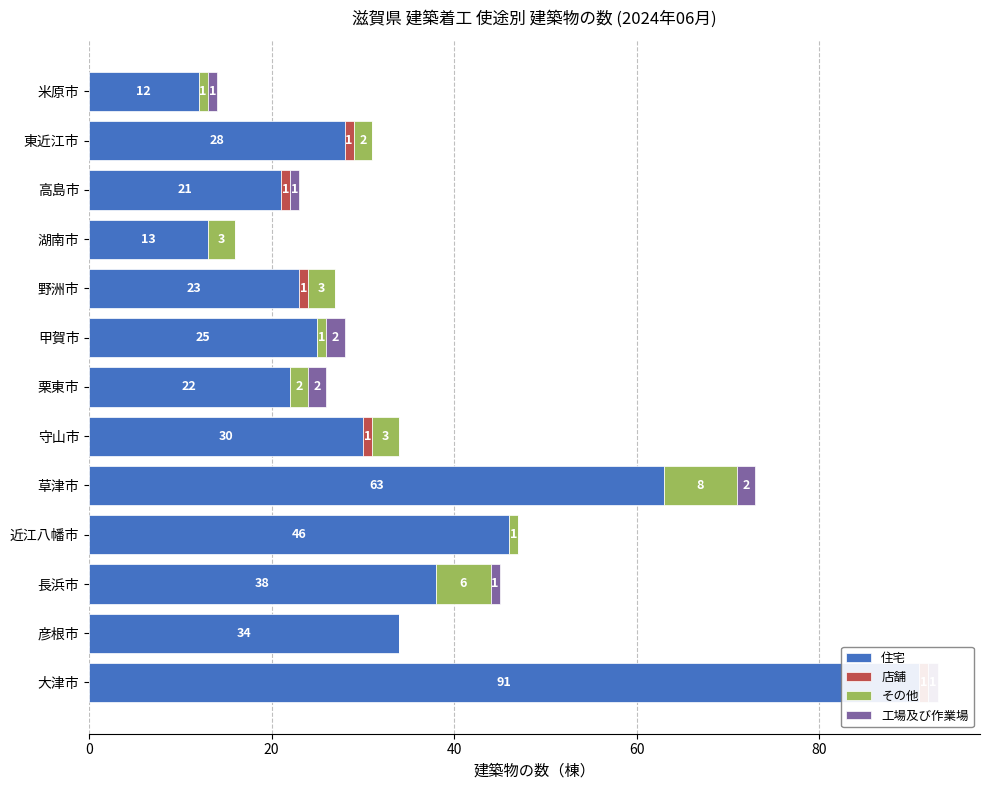

The 住宅 series shows 46 at 60. True or false?

True